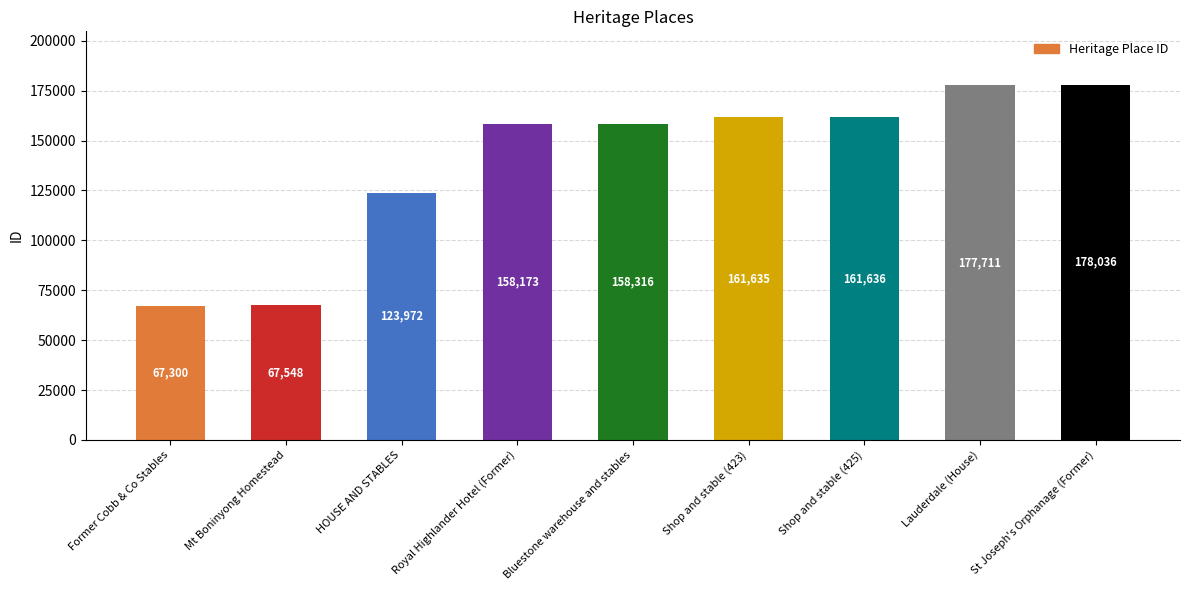

Reading left to right, extract all data points from this chart.

67300	67548	123972	158173	158316	161635	161636	177711	178036